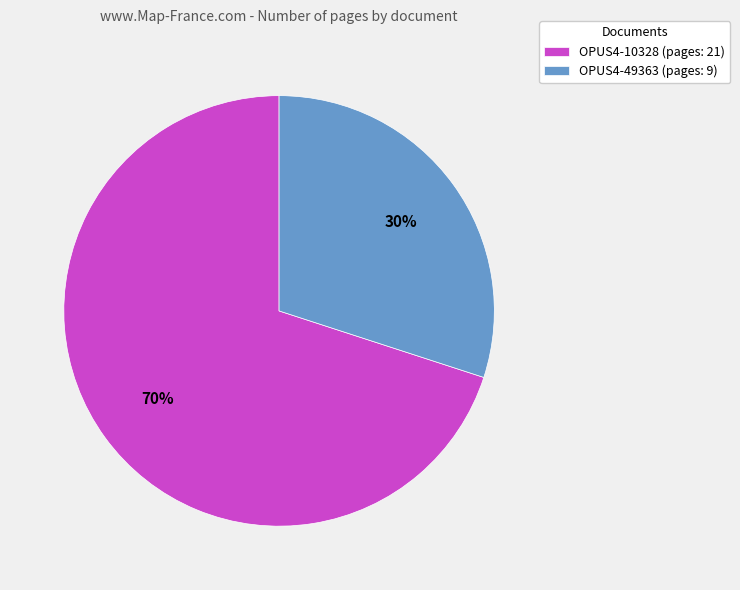

How many slices are in this pie chart?

2